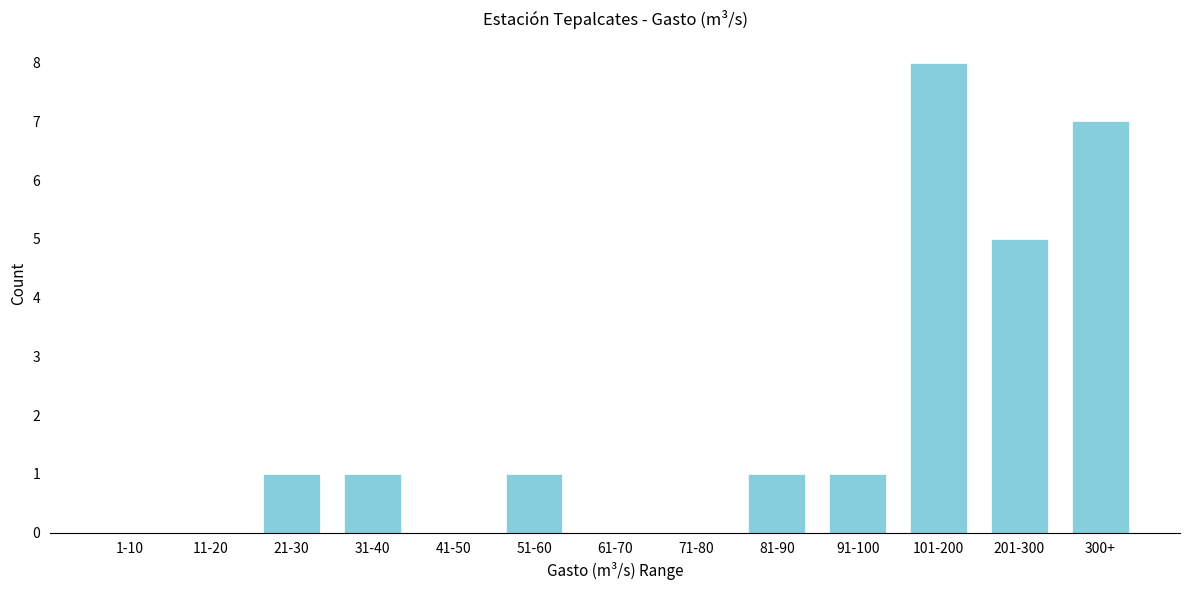

Reading left to right, list all the values displayed in this chart.

1-10=0	11-20=0	21-30=1	31-40=1	41-50=0	51-60=1	61-70=0	71-80=0	81-90=1	91-100=1	101-200=8	201-300=5	300+=7